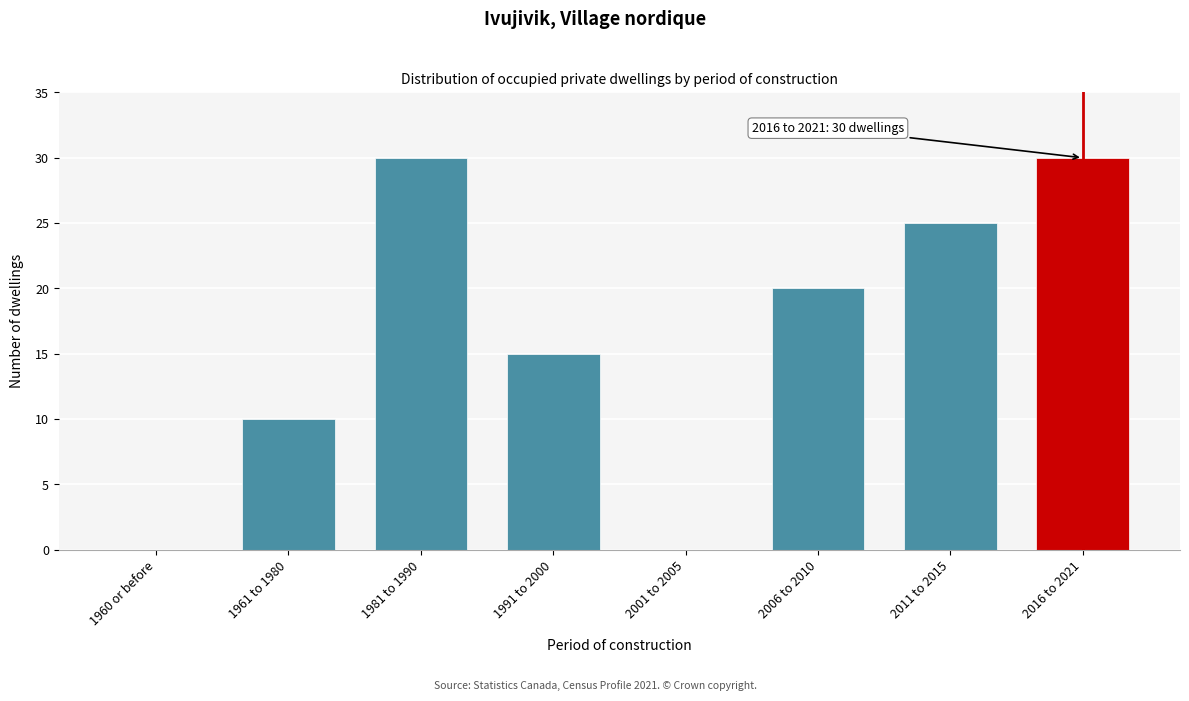

Reading left to right, extract all data points from this chart.

1960 or before=0	1961 to 1980=10	1981 to 1990=30	1991 to 2000=15	2001 to 2005=0	2006 to 2010=20	2011 to 2015=25	2016 to 2021=30